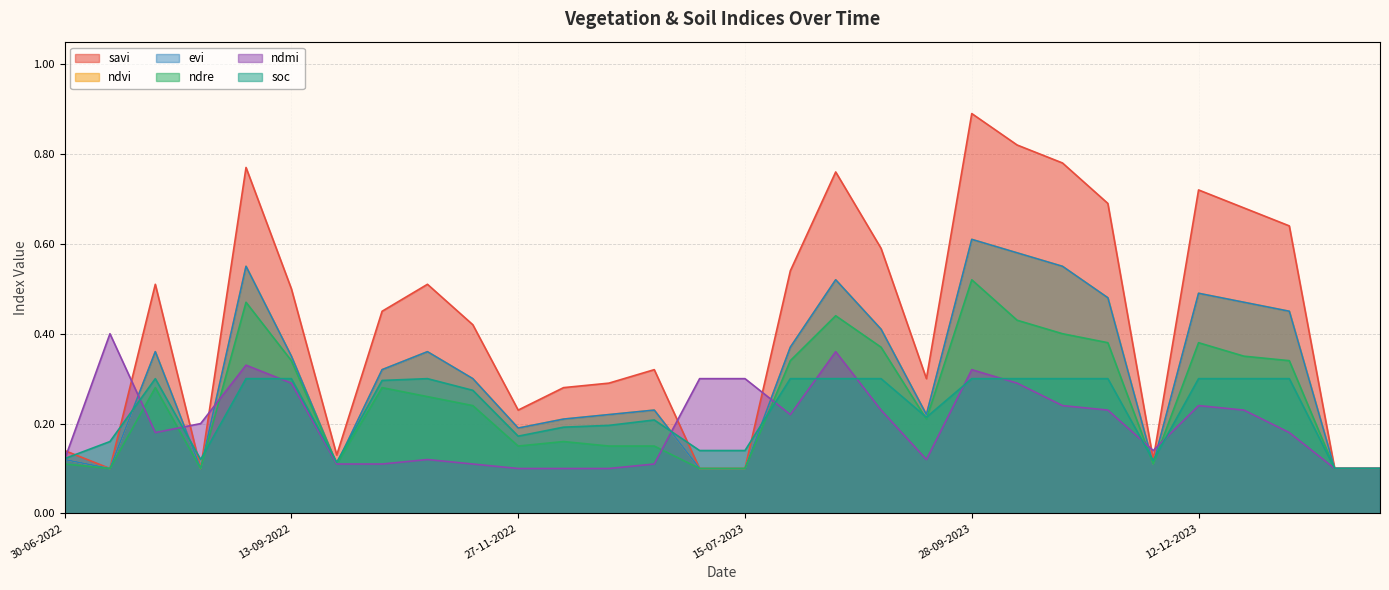

The ndvi series shows 0.4 at 28-10-2022. True or false?

True